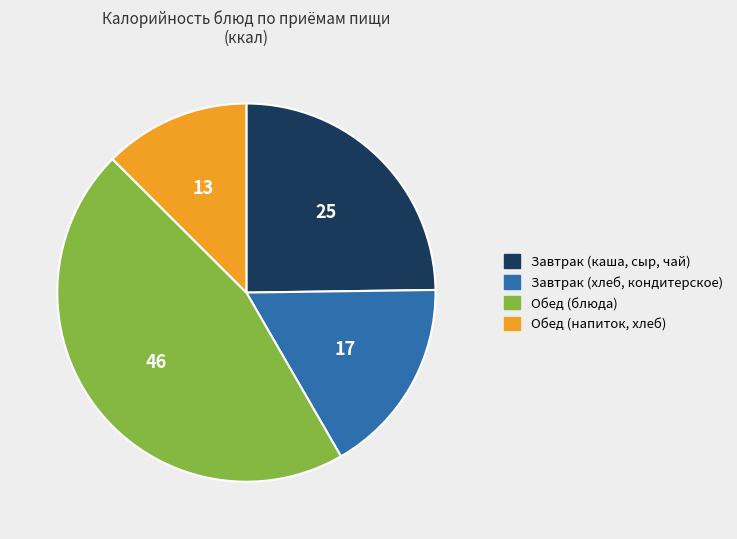

Does any single category account for the majority?

No